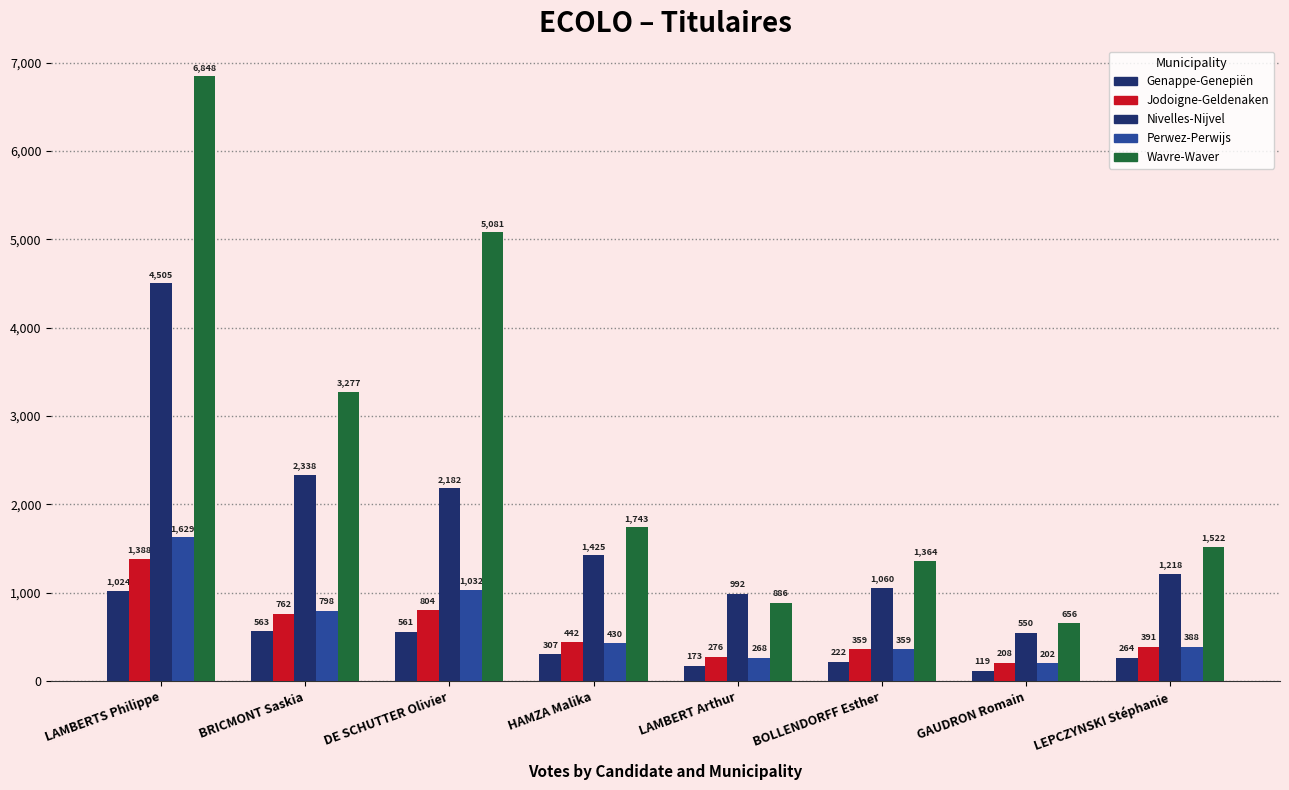

List the labels in order of Perwez-Perwijs value, smallest first.

GAUDRON Romain, LAMBERT Arthur, BOLLENDORFF Esther, LEPCZYNSKI Stéphanie, HAMZA Malika, BRICMONT Saskia, DE SCHUTTER Olivier, LAMBERTS Philippe